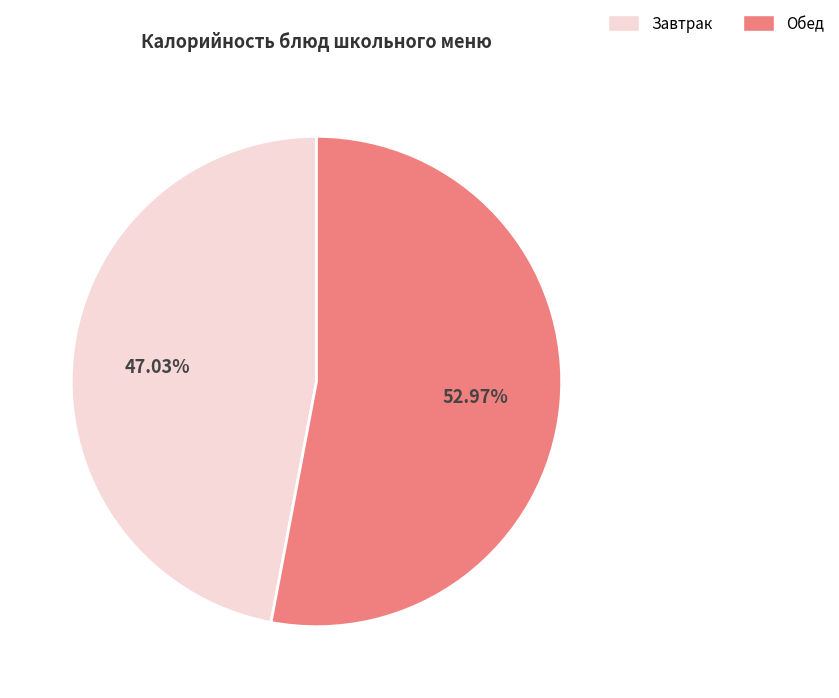

Does any single category account for the majority?

Yes